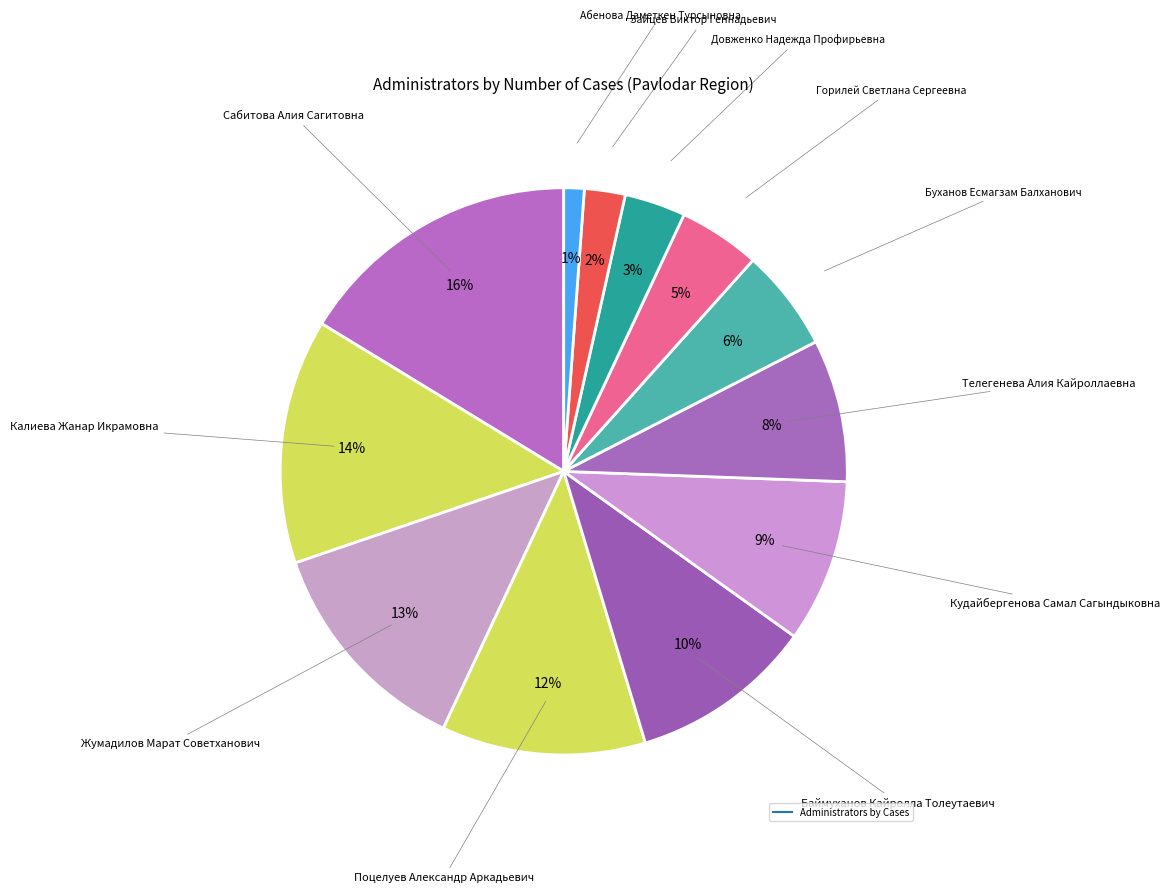

How many slices are in this pie chart?

12